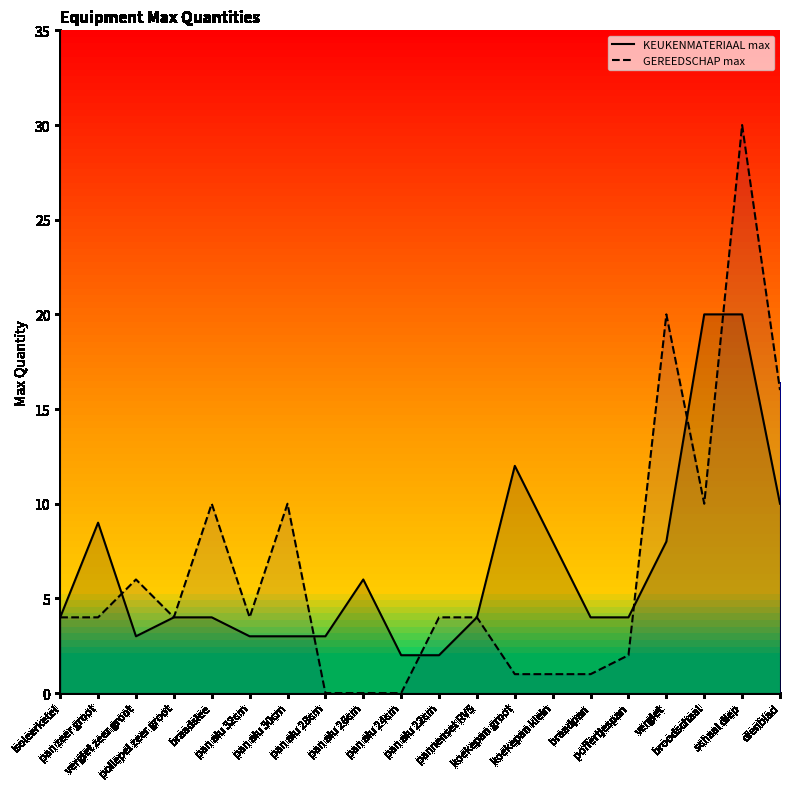

Rank the series by their average value, from highest to lowest.

KEUKENMATERIAAL max, GEREEDSCHAP max